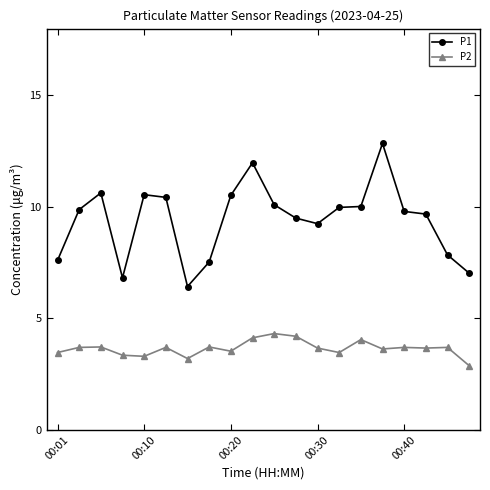

How many values in the P2 series exceed 3?

19